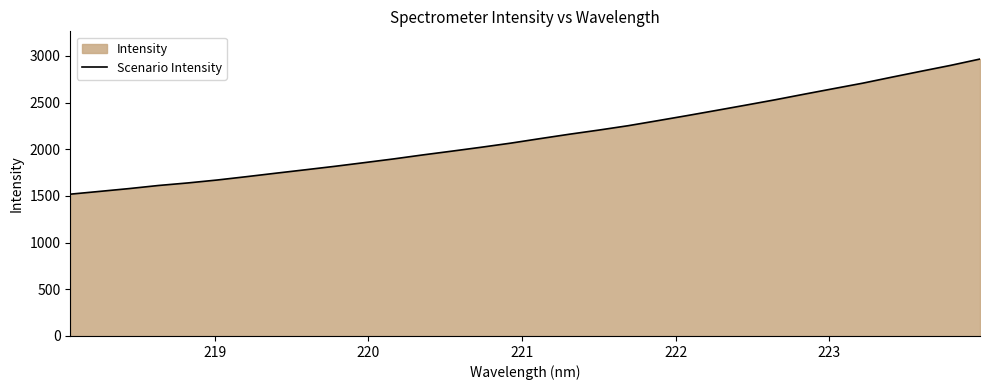

What is the smallest value displayed?

1518.9